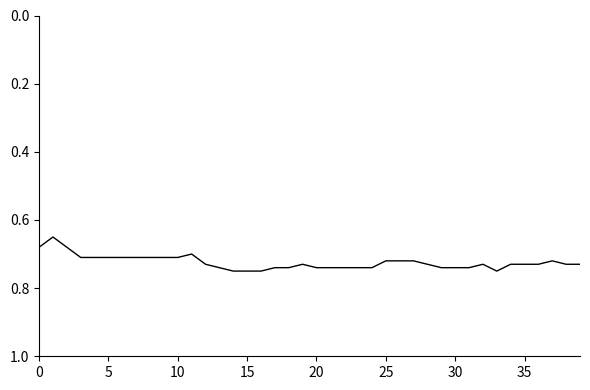

Is this an area chart (filled region under the line)?

No